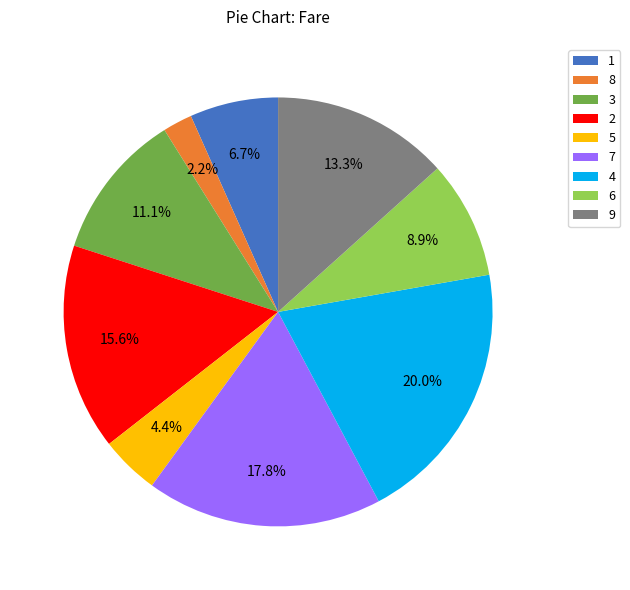

To the nearest percent, what is the difference between the largest and smallest slice percentages?

18%